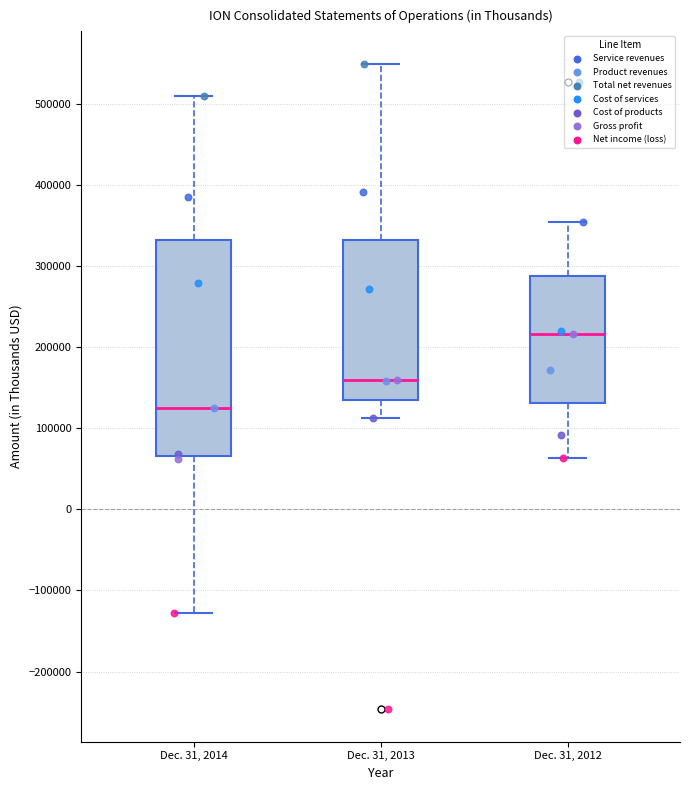

Which box has the highest median line?

Dec. 31, 2012